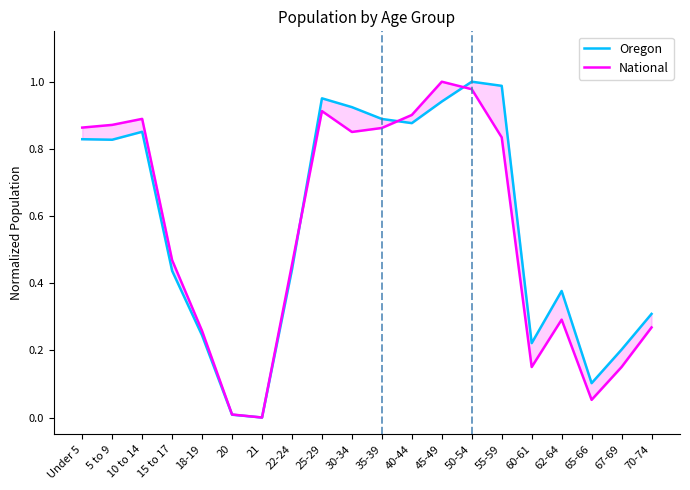

Reading left to right, extract all data points from this chart.

Oregon: 0.8	0.8	0.9	0.4	0.2	0.0	0.0	0.4	1.0	0.9	0.9	0.9	0.9	1.0	1.0	0.2	0.4	0.1	0.2	0.3
National: 0.9	0.9	0.9	0.5	0.3	0.0	0.0	0.5	0.9	0.9	0.9	0.9	1.0	1.0	0.8	0.2	0.3	0.1	0.2	0.3